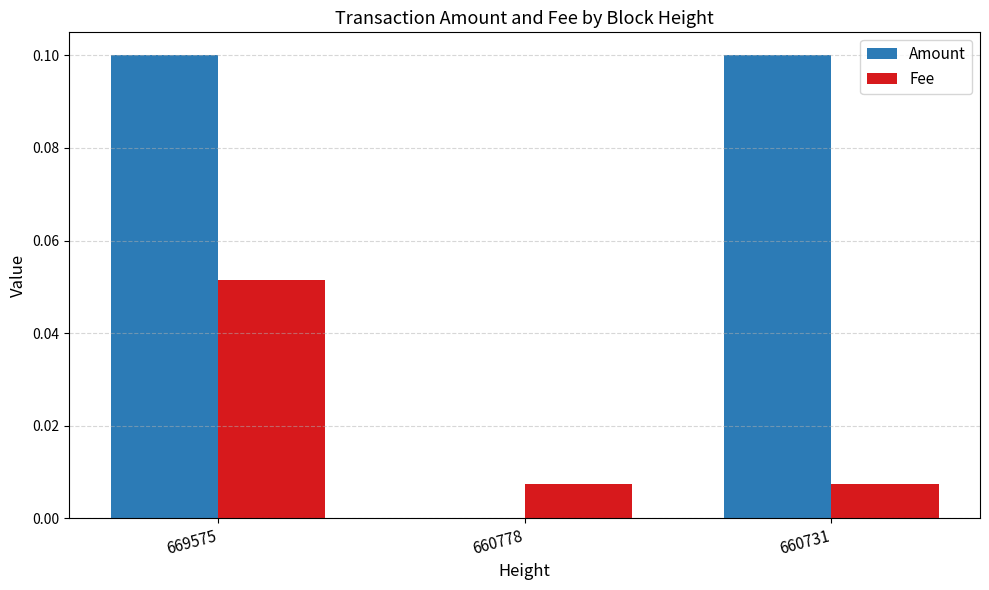

Is the value of Fee at 660731 greater than the value of Amount at 660778?

Yes